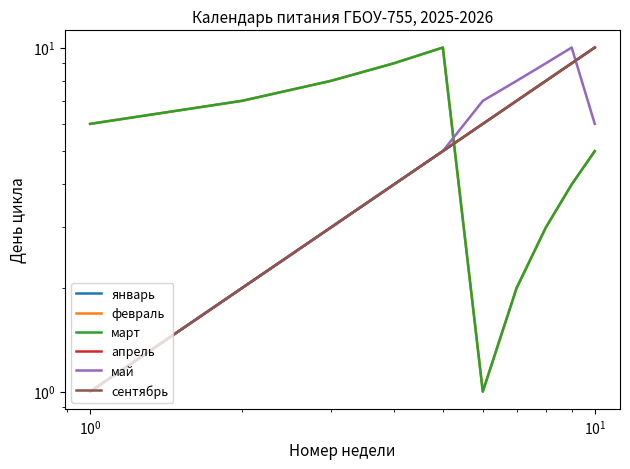

Does the chart display data point markers on the line(s)?

No